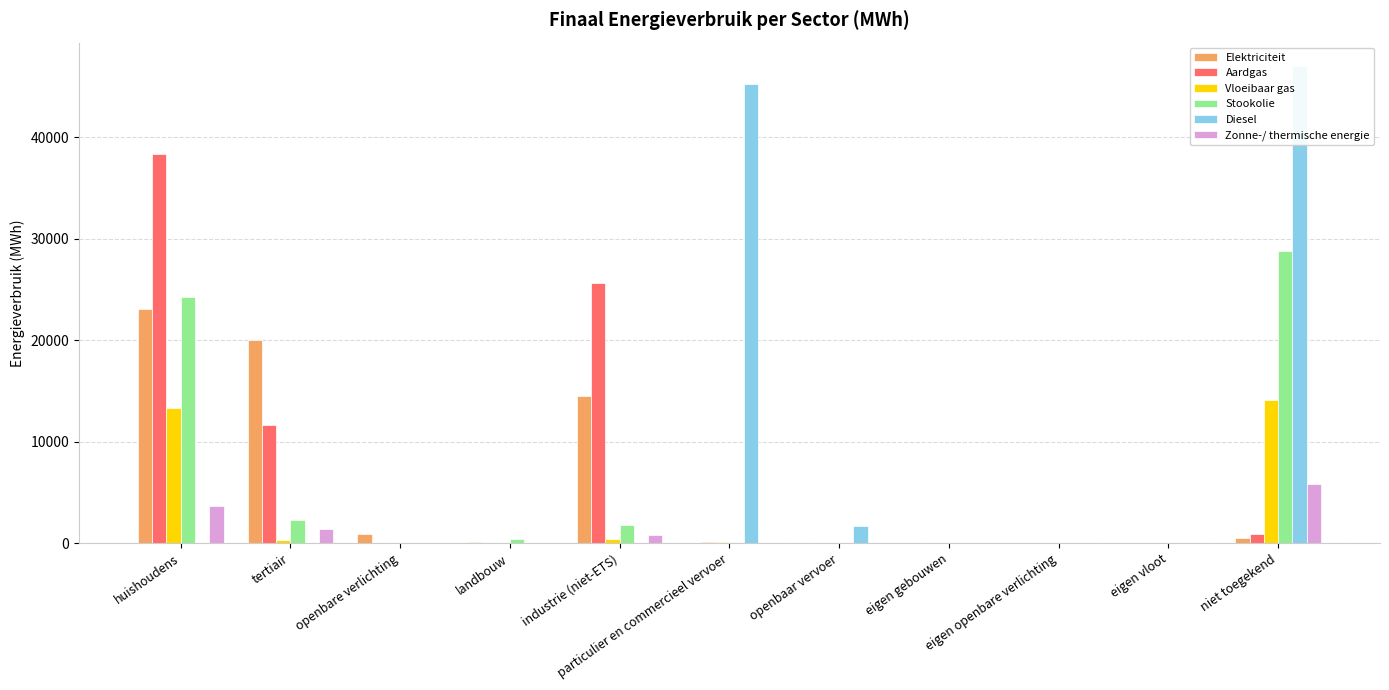

The Vloeibaar gas series shows 0.0 at eigen vloot. True or false?

True